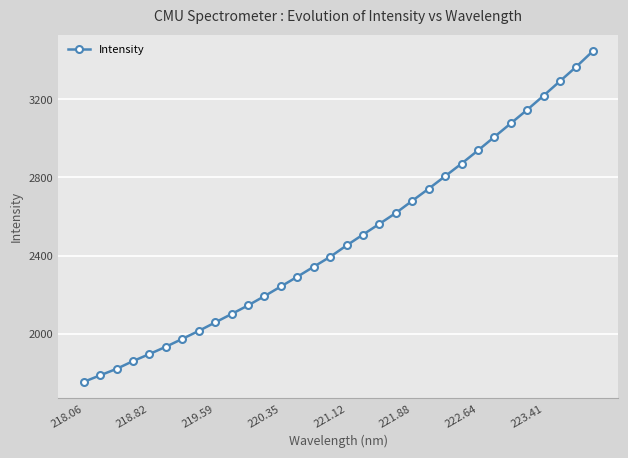

What is the difference between the second highest and second lowest values?

1580.7